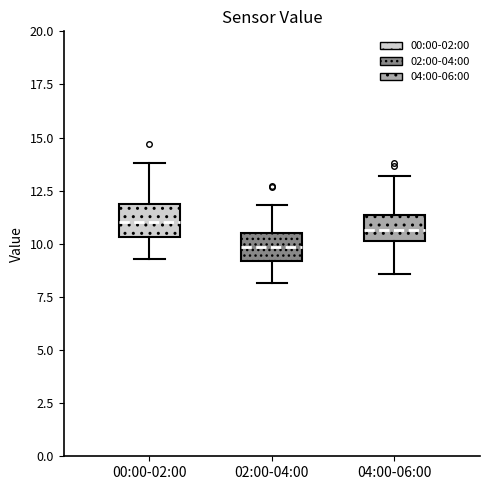

Reading left to right, transcribe this box plot: for each box, give where its median line is, the range the box spans, and where its two whiskers end, as read against the y-axis. The values are not printed on the chart, so give them approximately, as read against the axis.

00:00-02:00: median 11.0, box 10.5 to 12.0, whiskers 9.5 to 14.0
02:00-04:00: median 10.0, box 9.0 to 10.5, whiskers 8.0 to 12.0
04:00-06:00: median 10.5, box 10.0 to 11.5, whiskers 8.5 to 13.0